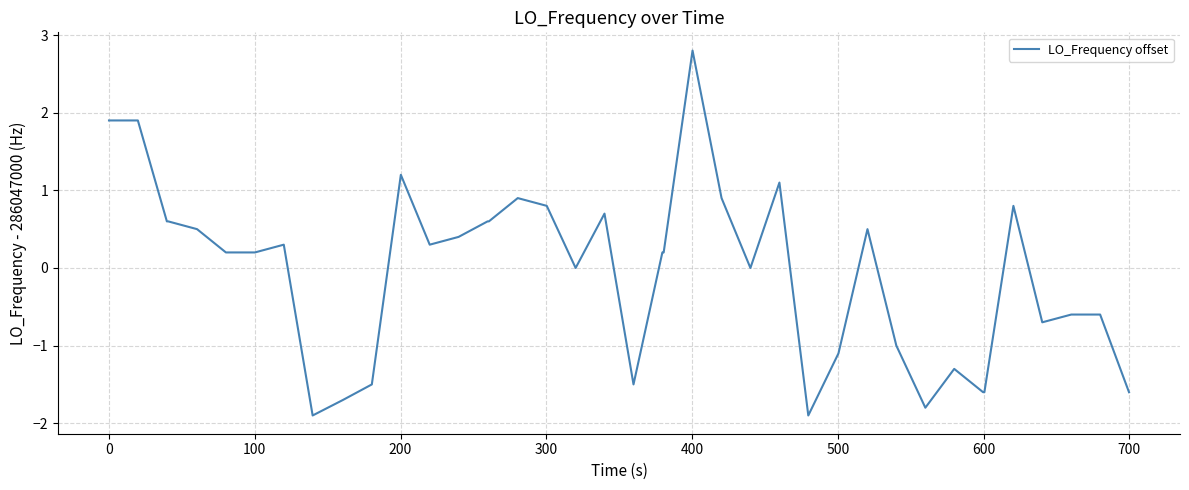

What is the maximum value shown in the chart?

2.8